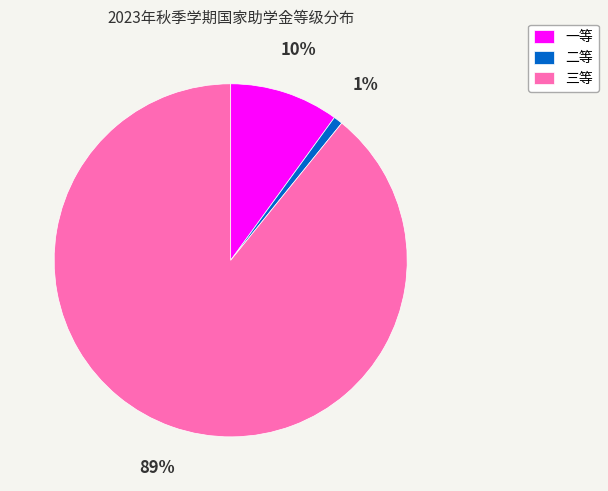

What is the largest slice in the pie chart?

三等